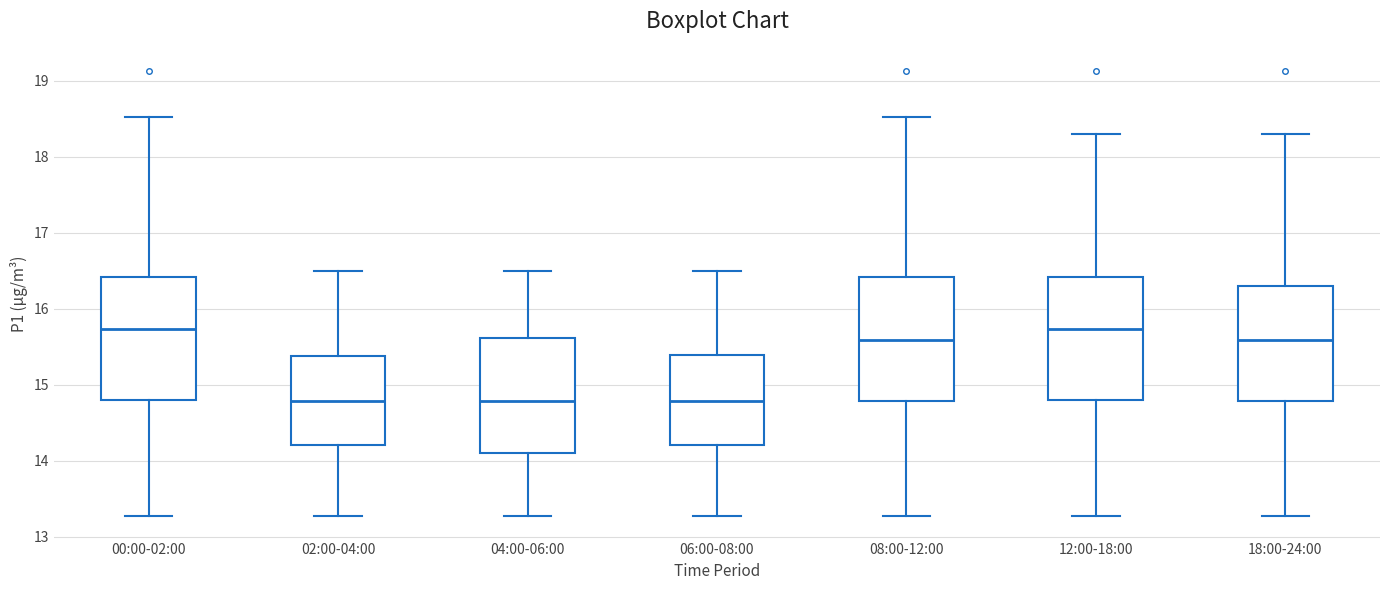

Reading left to right, read every box against the y-axis: the position of its median line, the range the box covers, and the ends of its whiskers. The values are not printed on the chart, so give them approximately, as read against the axis.

00:00-02:00: median 15.7, box 14.8 to 16.4, whiskers 13.3 to 18.5
02:00-04:00: median 14.8, box 14.2 to 15.4, whiskers 13.3 to 16.5
04:00-06:00: median 14.8, box 14.1 to 15.6, whiskers 13.3 to 16.5
06:00-08:00: median 14.8, box 14.2 to 15.4, whiskers 13.3 to 16.5
08:00-12:00: median 15.6, box 14.8 to 16.4, whiskers 13.3 to 18.5
12:00-18:00: median 15.7, box 14.8 to 16.4, whiskers 13.3 to 18.3
18:00-24:00: median 15.6, box 14.8 to 16.3, whiskers 13.3 to 18.3